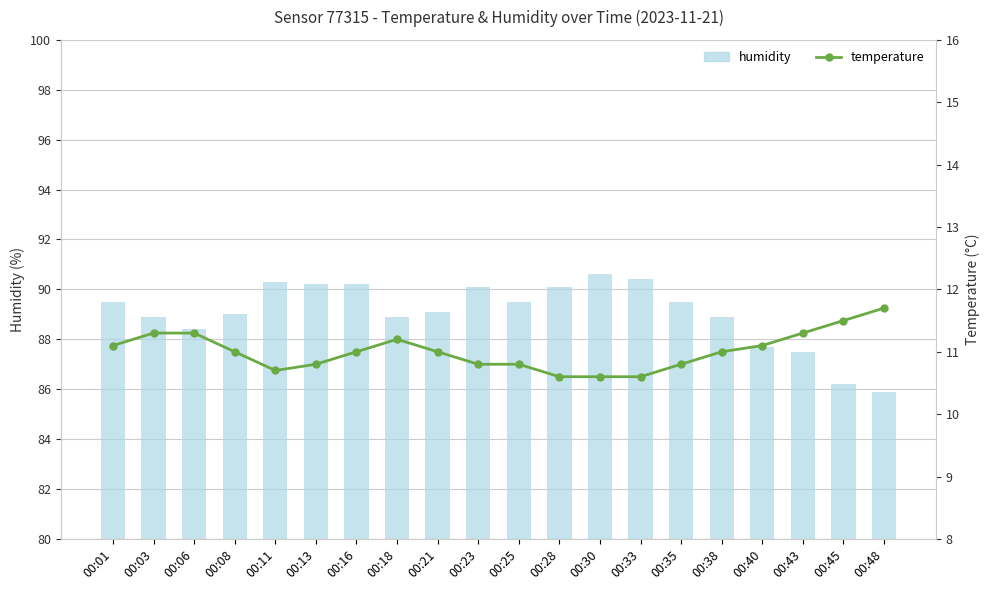

What is the difference between the highest and lowest values at 00:06?

77.1